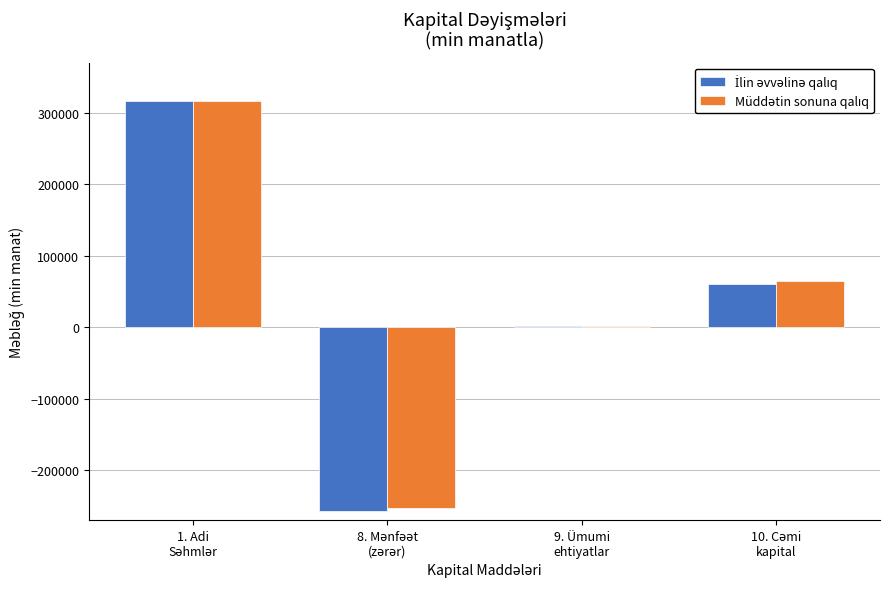

Reading left to right, list all the values displayed in this chart.

İlin əvvəlinə qalıq: 1. Adi
Səhmlər=315815.0	8. Mənfəət
(zərər)=-256810.2	9. Ümumi
ehtiyatlar=1287.6	10. Cəmi
kapital=60292.4
Müddətin sonuna qalıq: 1. Adi
Səhmlər=315815.0	8. Mənfəət
(zərər)=-252950.2	9. Ümumi
ehtiyatlar=1059.3	10. Cəmi
kapital=63924.2